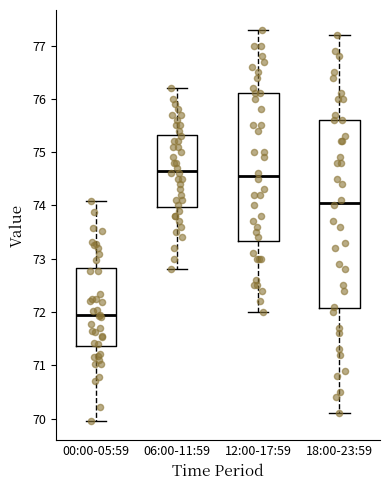

Reading left to right, read every box against the y-axis: the position of its median line, the range the box covers, and the ends of its whiskers. The values are not printed on the chart, so give them approximately, as read against the axis.

00:00-05:59: median 71.9, box 71.4 to 72.8, whiskers 70.0 to 74.1
06:00-11:59: median 74.7, box 74.0 to 75.3, whiskers 72.8 to 76.2
12:00-17:59: median 74.6, box 73.3 to 76.1, whiskers 72.0 to 77.3
18:00-23:59: median 74.1, box 72.1 to 75.6, whiskers 70.1 to 77.2